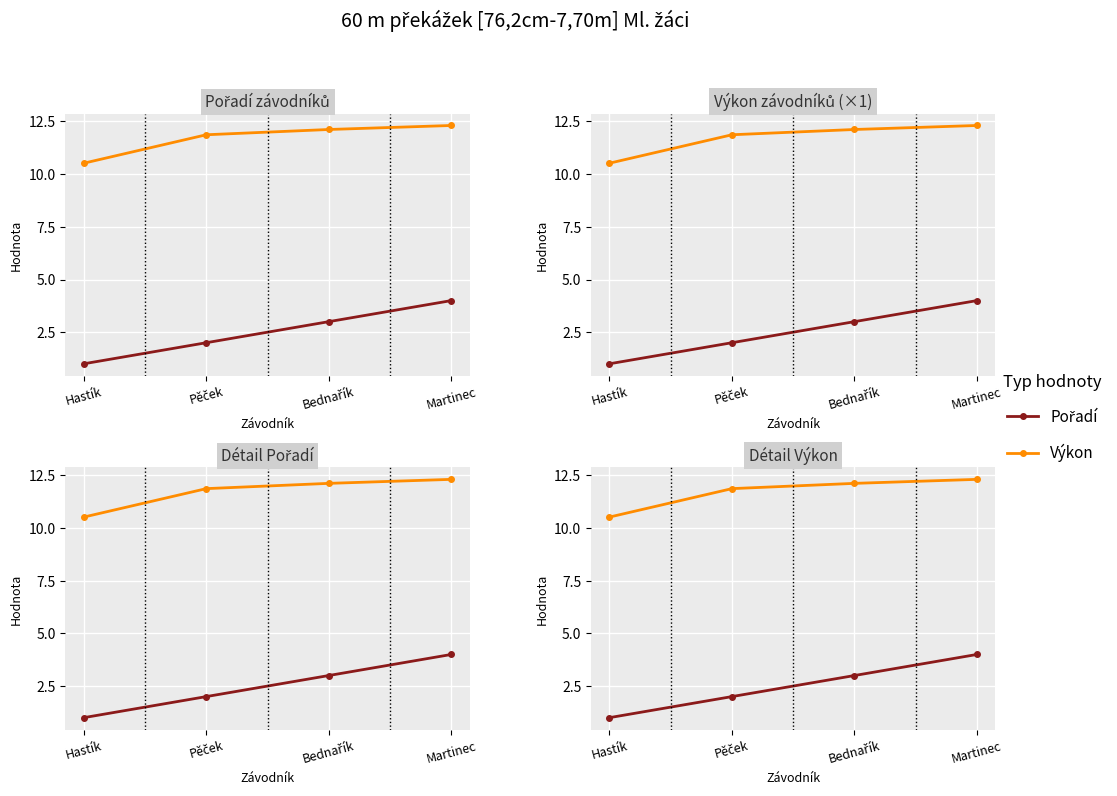

Rank the series by their average value, from highest to lowest.

Výkon, Pořadí